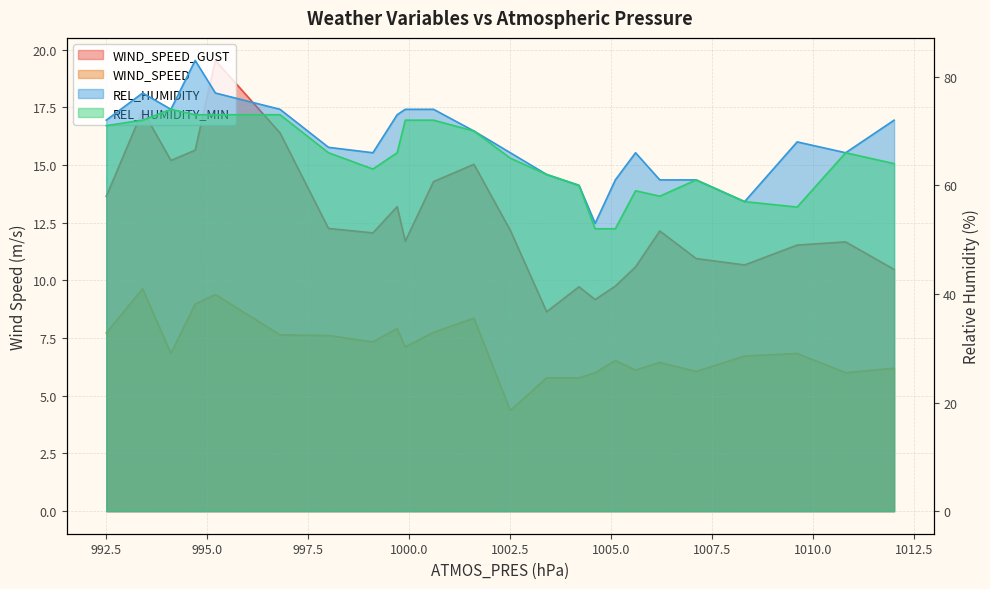

What is the minimum value shown in the chart?

4.4